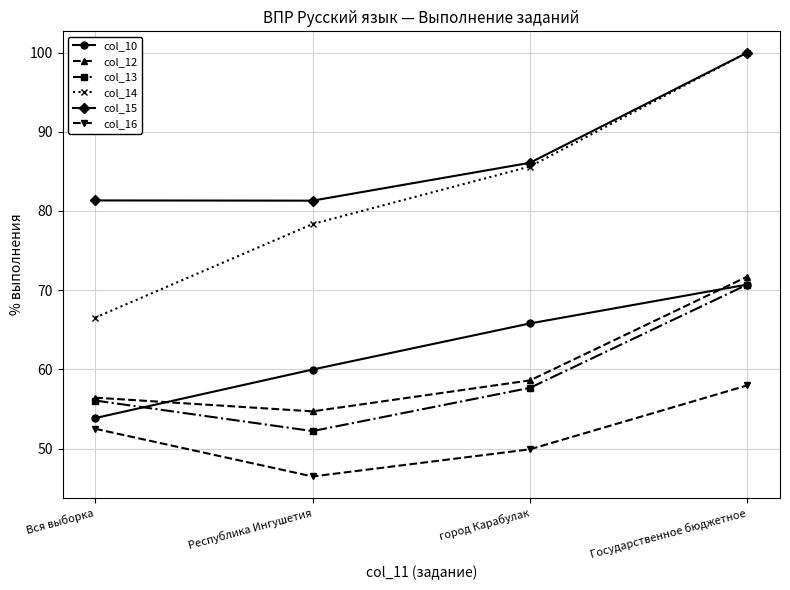

Which series has the largest total across all categories?

col_15